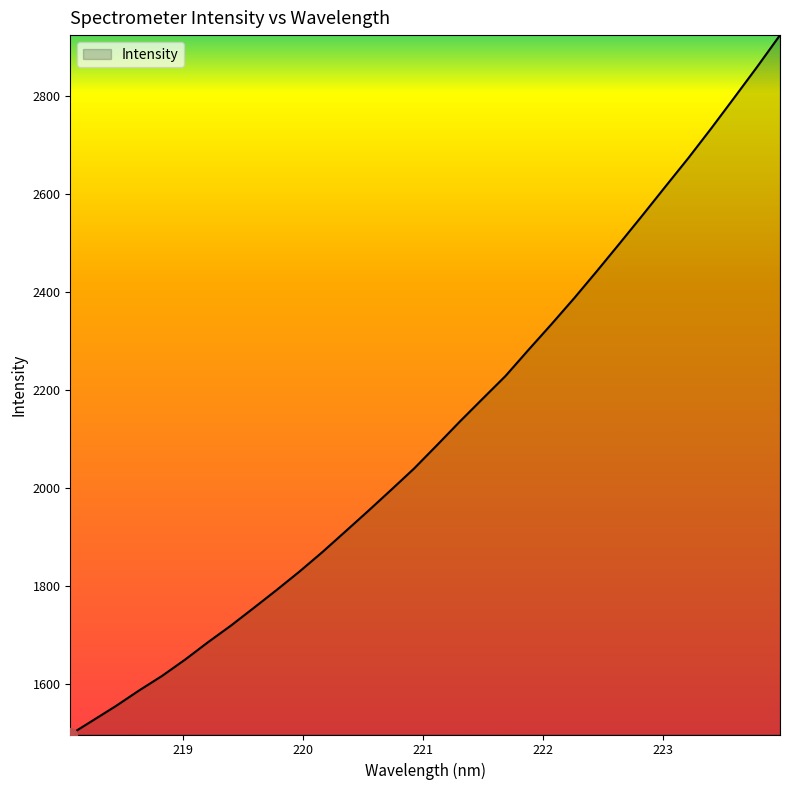

What is the maximum value shown in the chart?

2923.6